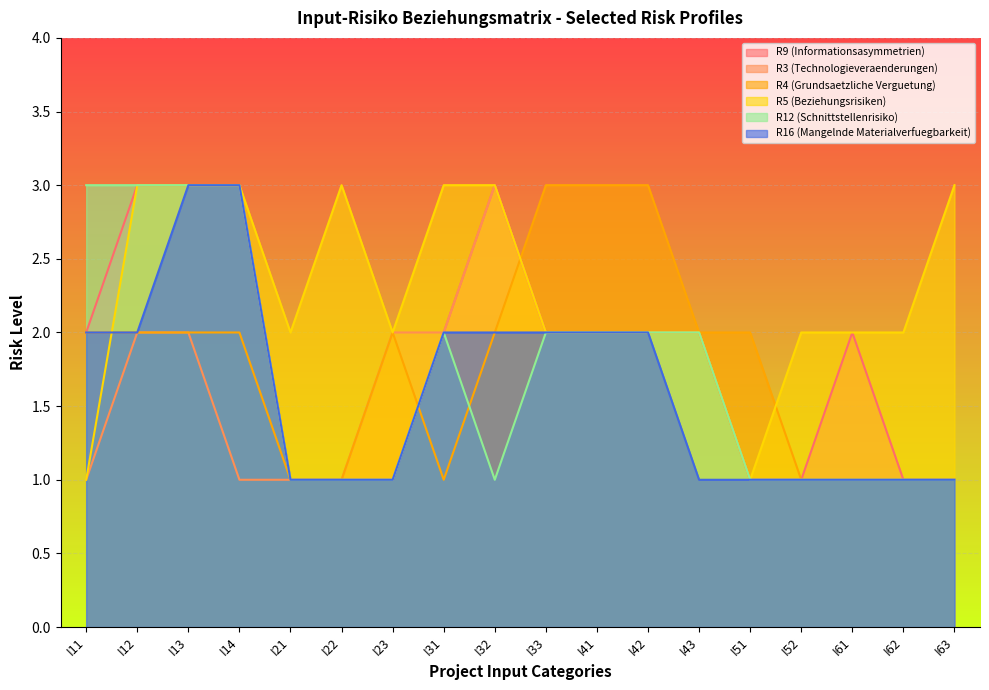

True or false: R16 (Mangelnde Materialverfuegbarkeit) has more than 0 interior local peaks.

False